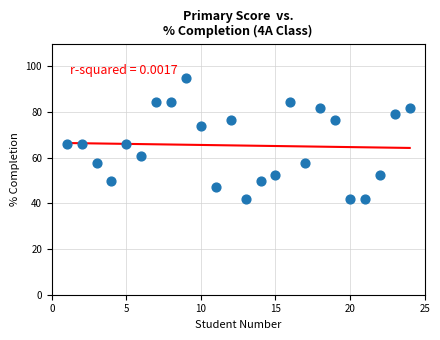

What is the range of Y values (max minus min)?

52.6